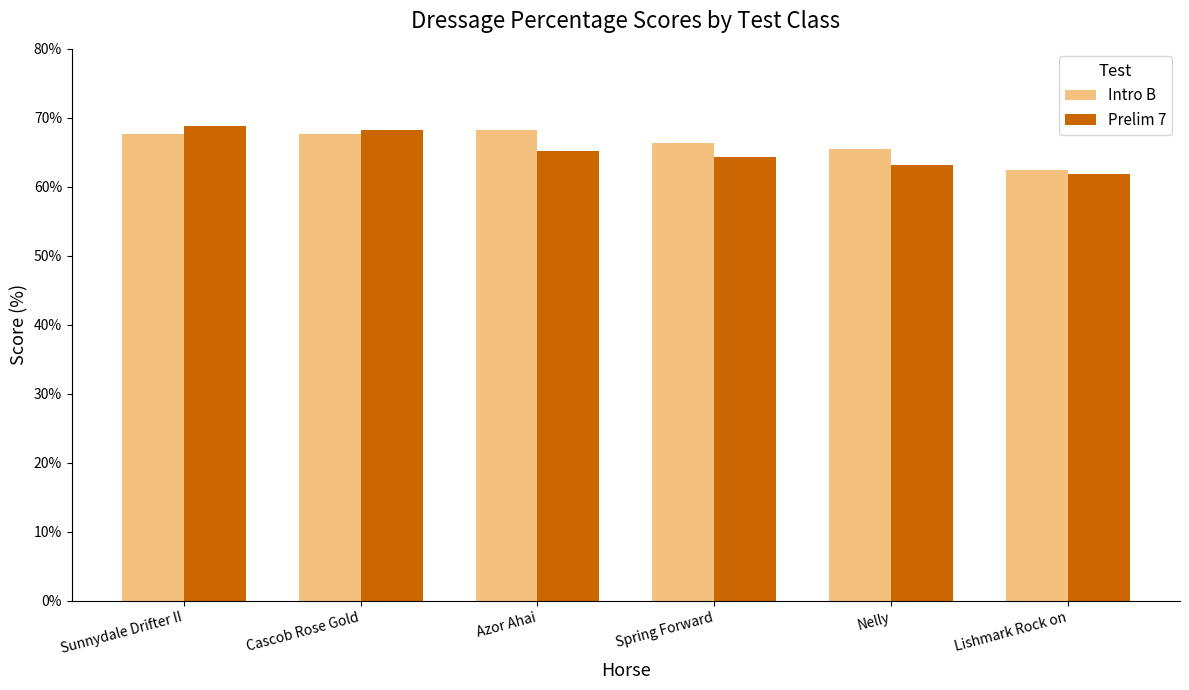

The Intro B series shows 119.6 at Azor Ahai. True or false?

False